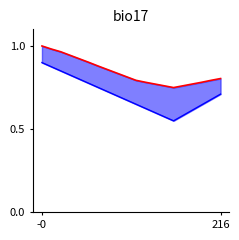

What are all the series names shown in the legend?

P1, P2